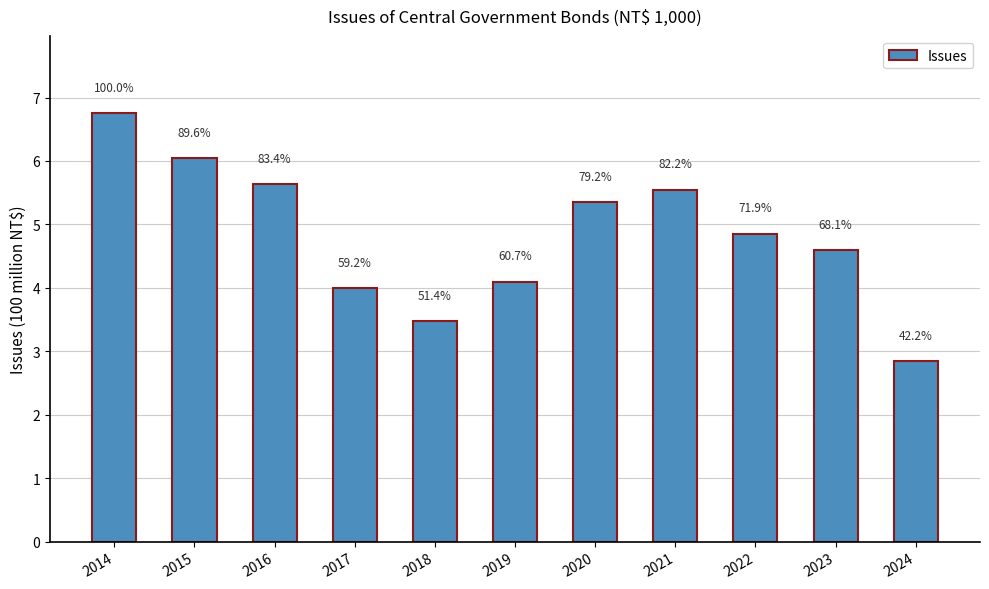

Does the chart contain any negative values?

No